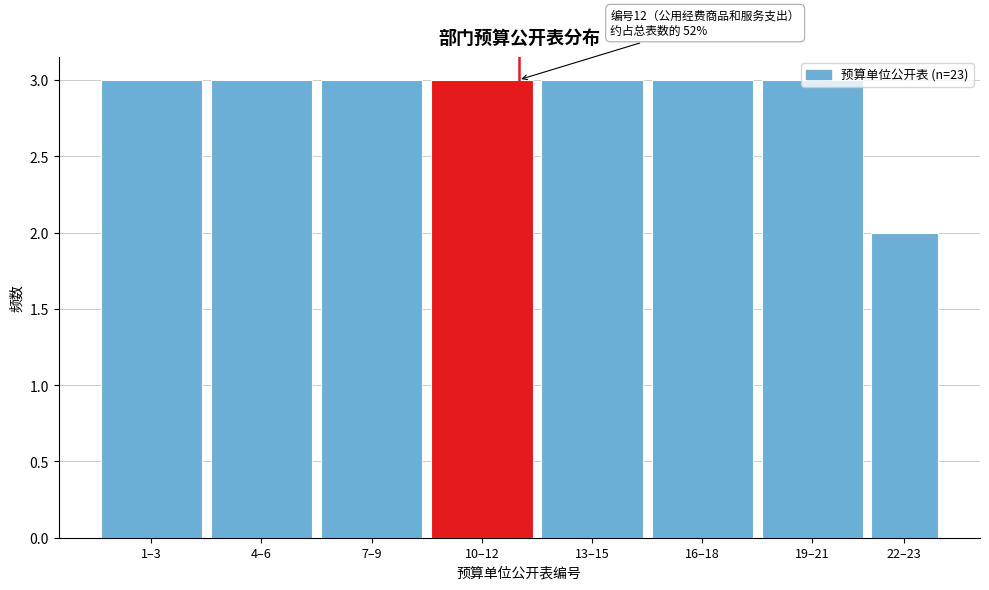

What is the greatest value displayed?

3